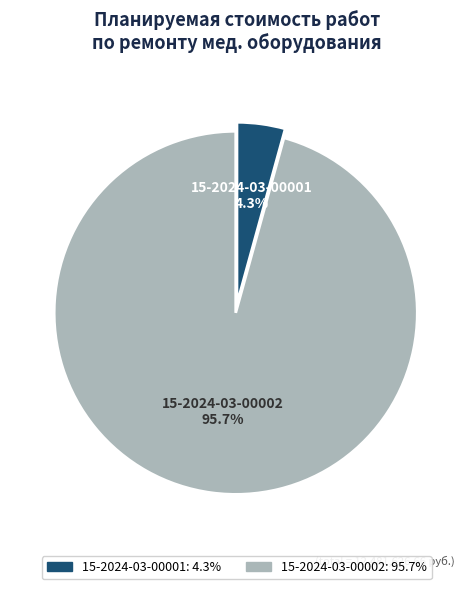

What is the total percentage of 15-2024-03-00001 and 15-2024-03-00002?

100.0%